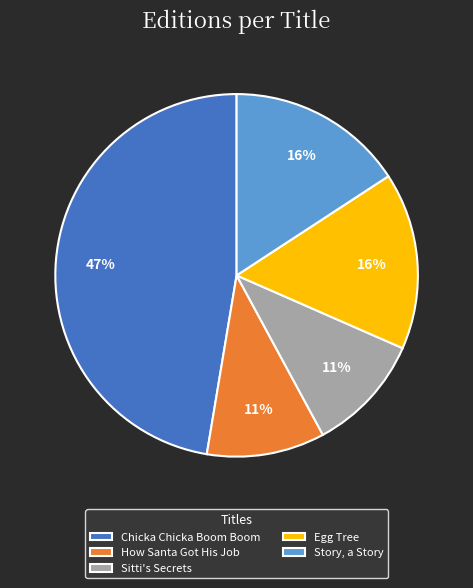

Does Sitti's Secrets account for over 50% of the chart?

No